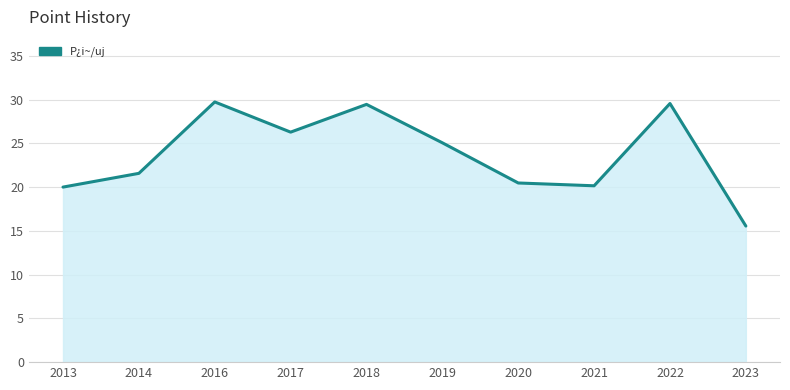

How many interior local valleys (lower than both neighbors) does the data have?

2